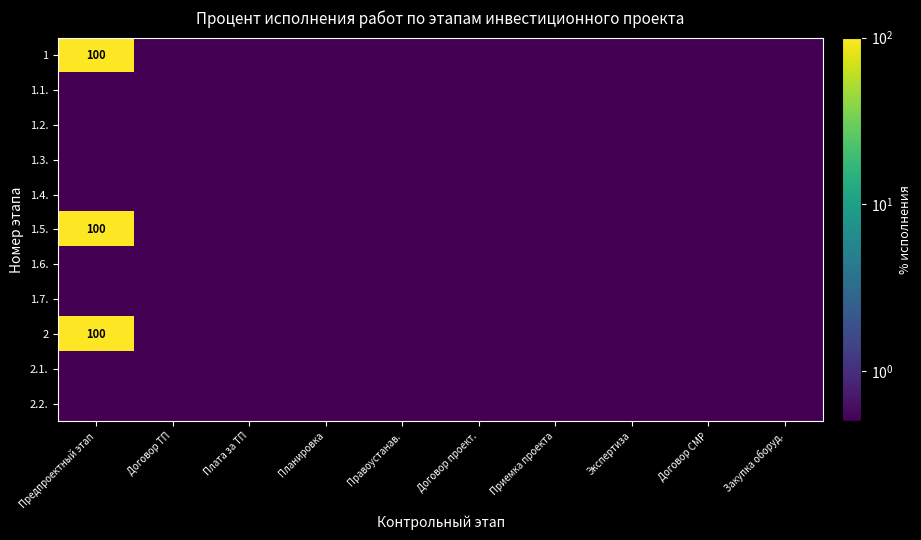

True or false: 1.5. has a value of 48.9 at Предпроектный этап.

False